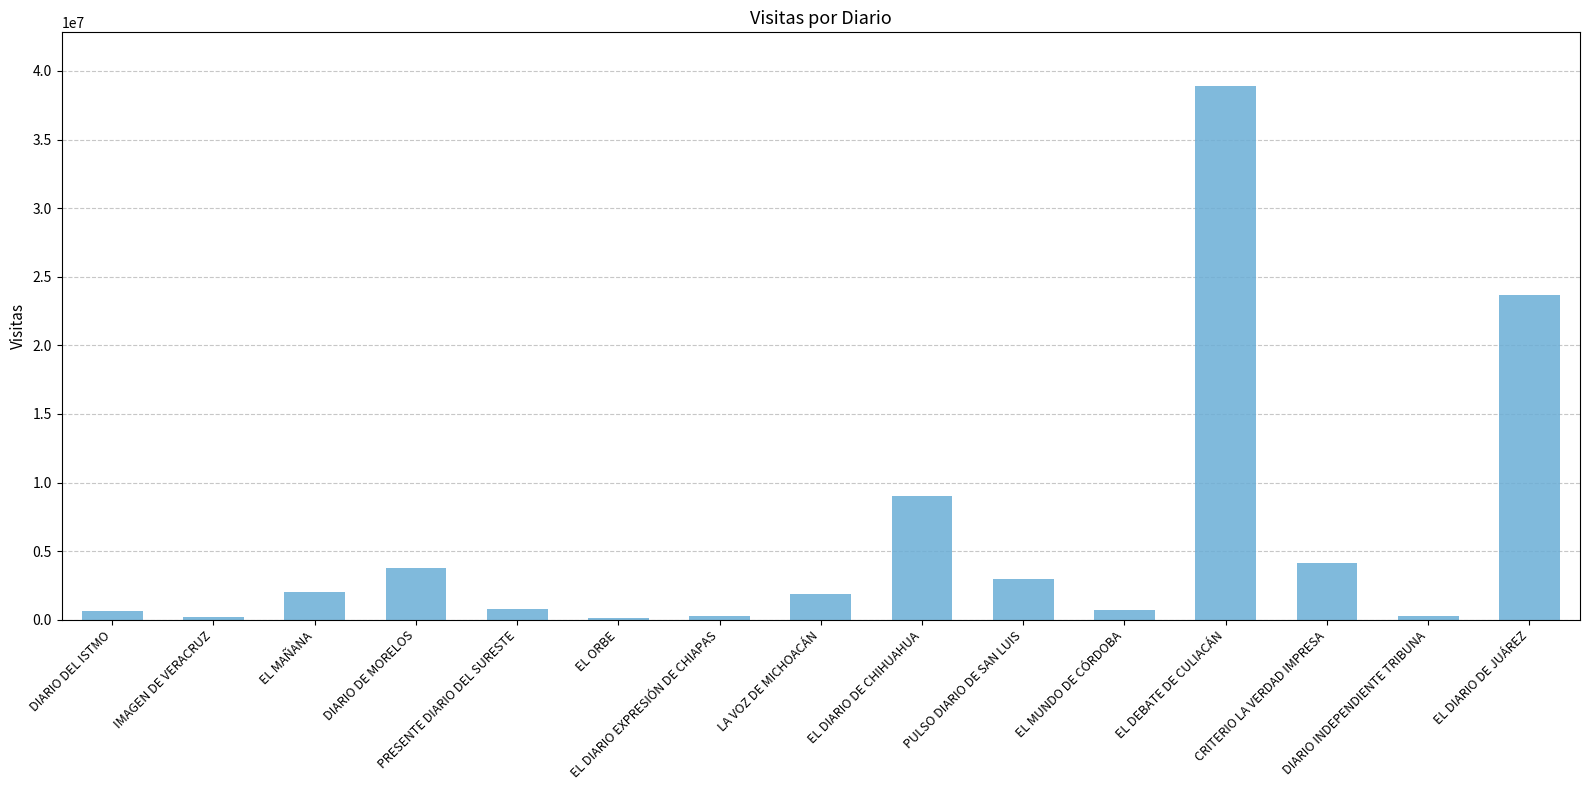

What is the value of the 2nd bar from the left?

185543